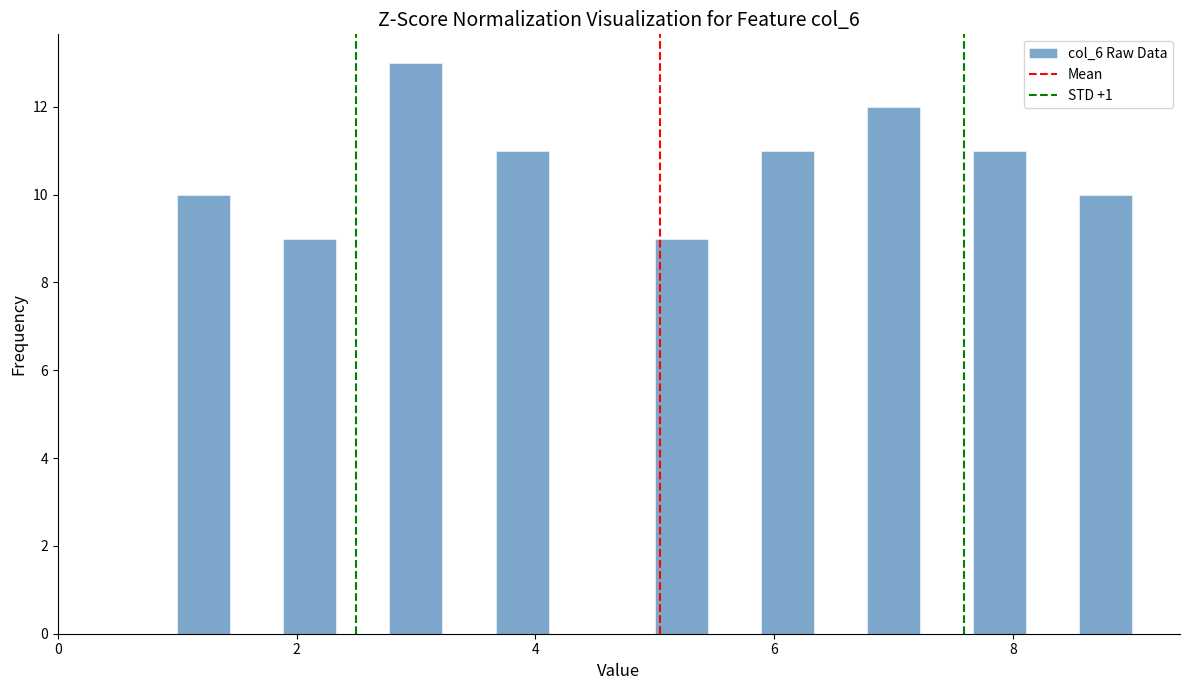

Around what value on the x-axis is the tallest bar? Give the approximate position of its centre, as read against the axis.

3.0